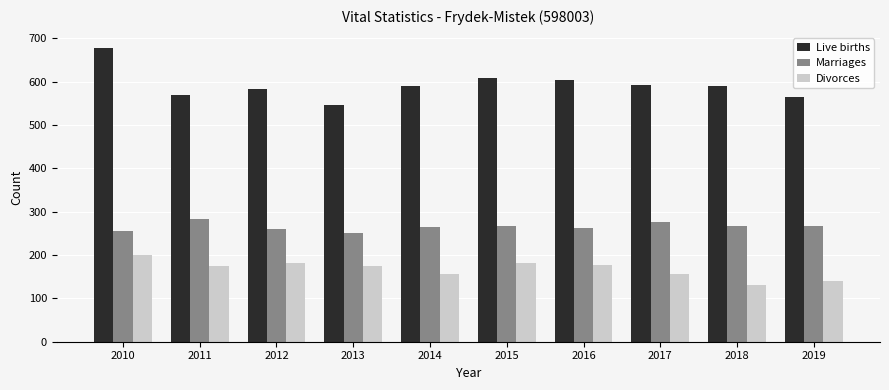

What is the sum of all Marriages values?

2654